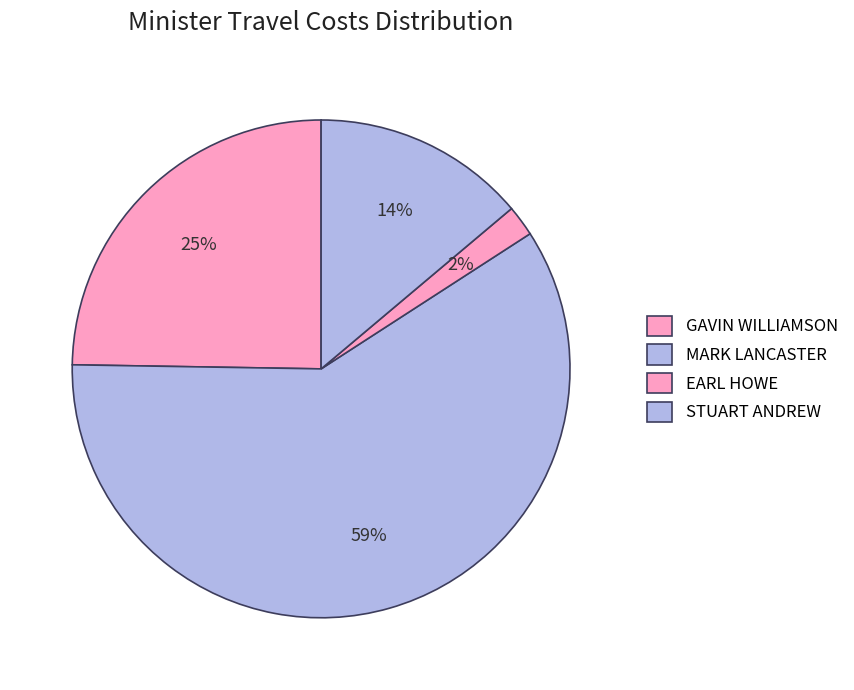

How many segments does this pie chart have?

4